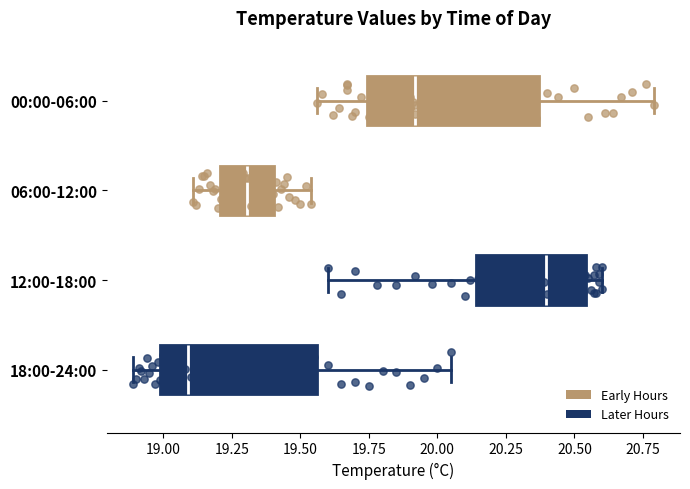

Which box has the furthest to the left median line?

18:00-24:00